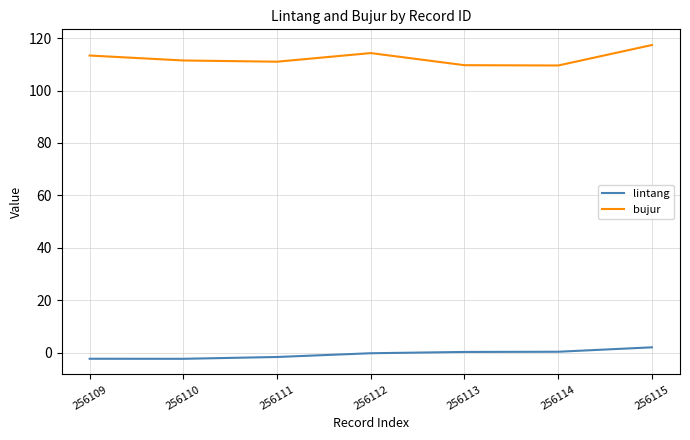

Rank the series by their maximum value, from highest to lowest.

bujur, lintang